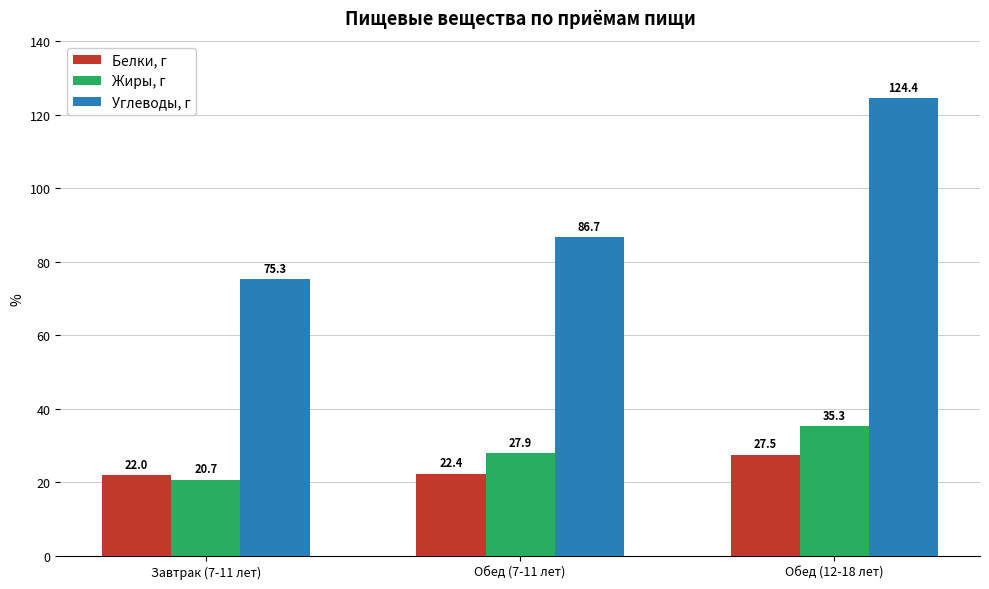

What are all the series names shown in the legend?

Белки, г, Жиры, г, Углеводы, г